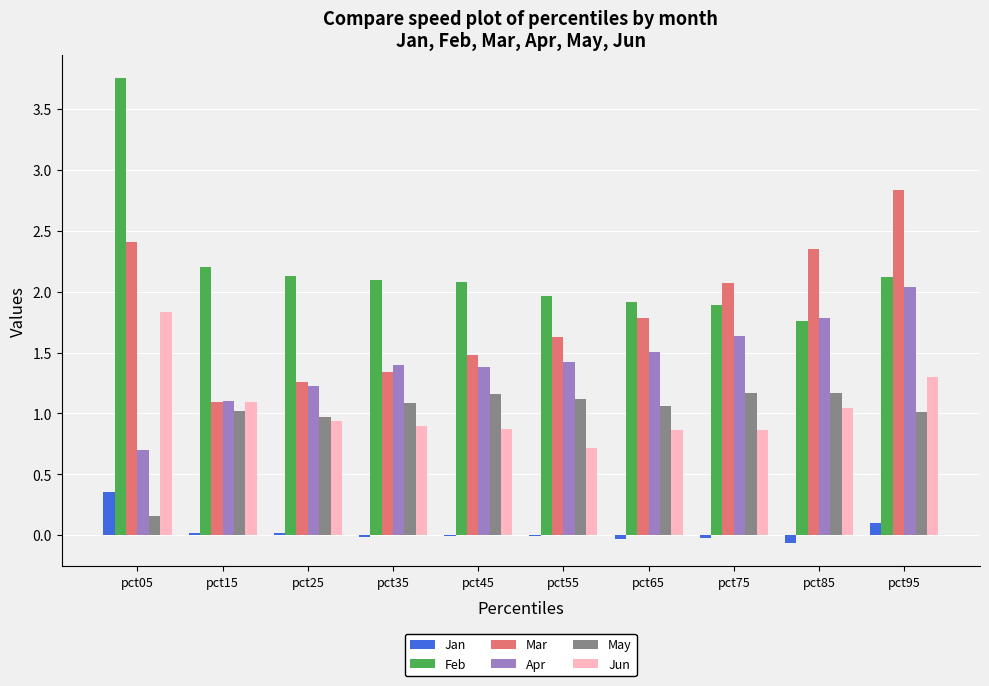

Which series has the largest total across all categories?

Feb